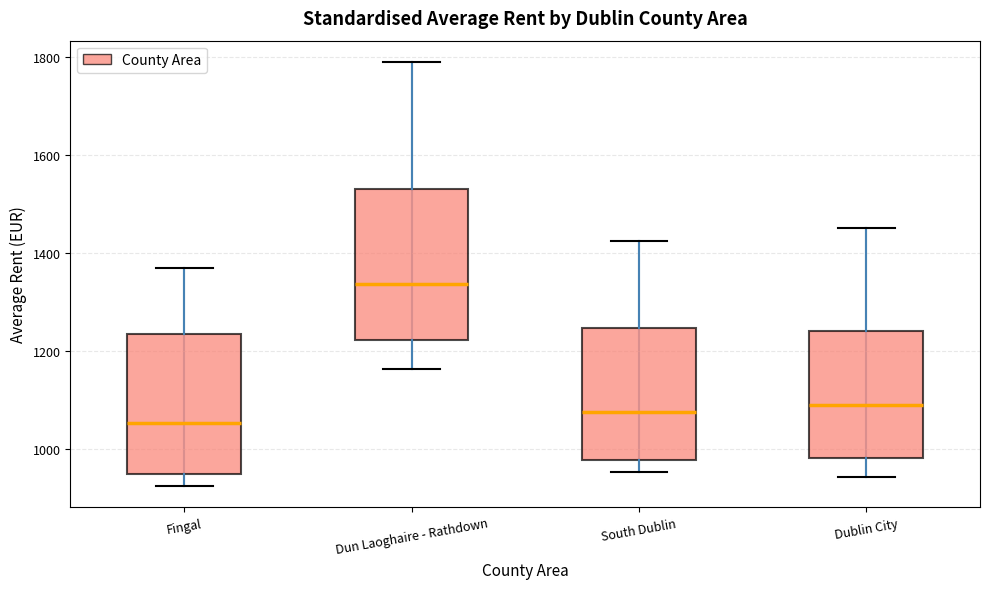

Which box's median line is the highest?

Dun Laoghaire - Rathdown